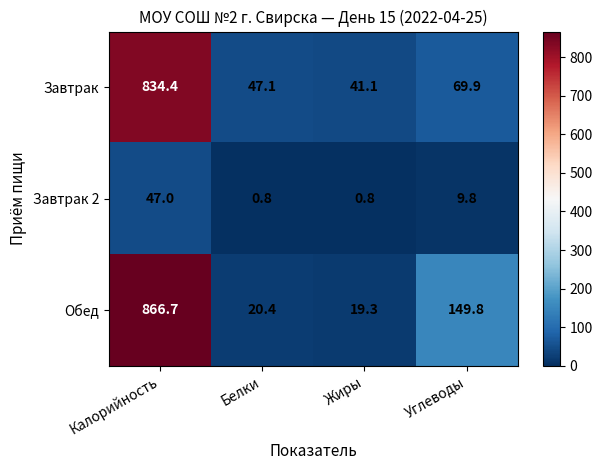

Is it true that Завтрак 2 equals 0.3 at Белки?

False